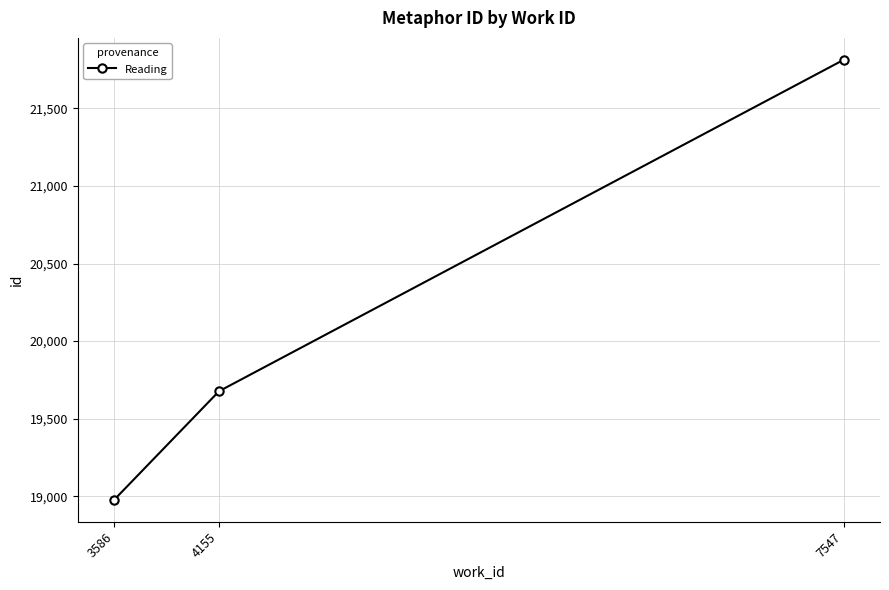

List the labels in order of value, smallest first.

3586, 4155, 7547